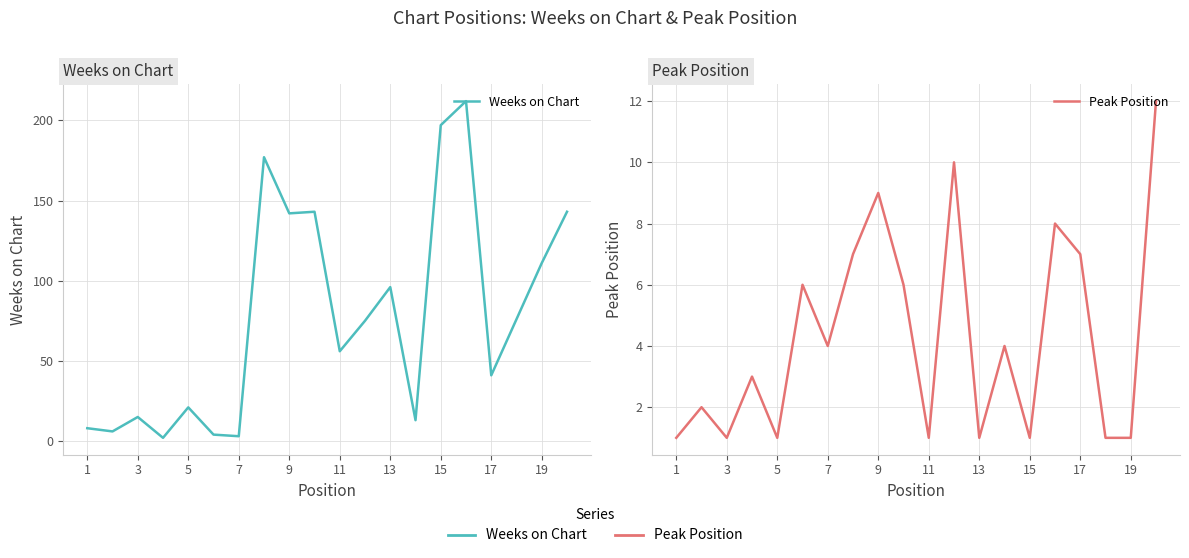

How many data points does each series have?

20